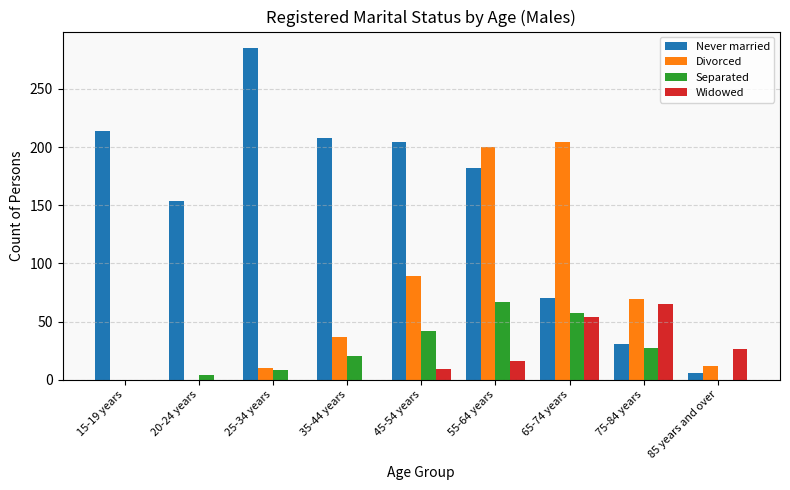

What is the sum of all Widowed values?

170